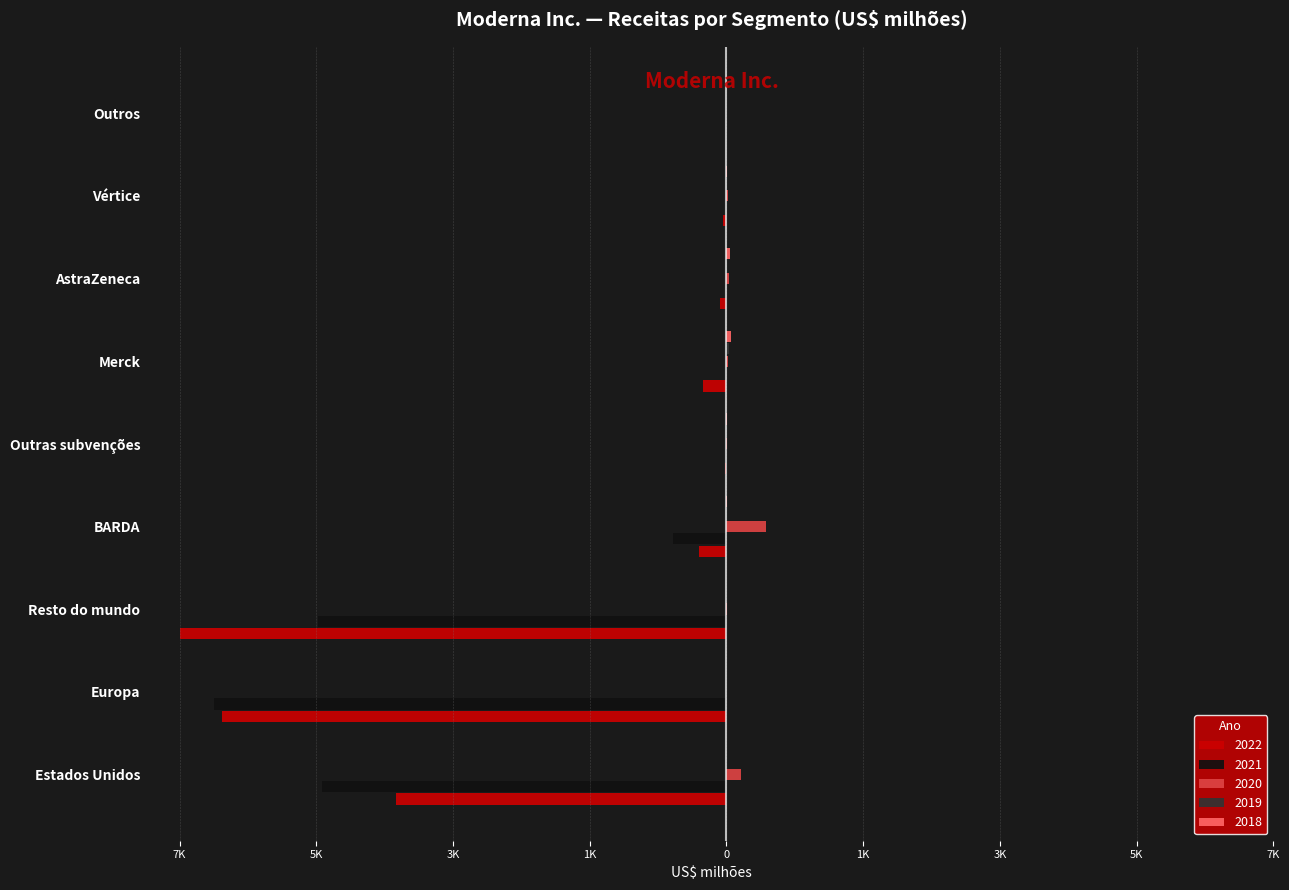

Does the chart contain any negative values?

Yes